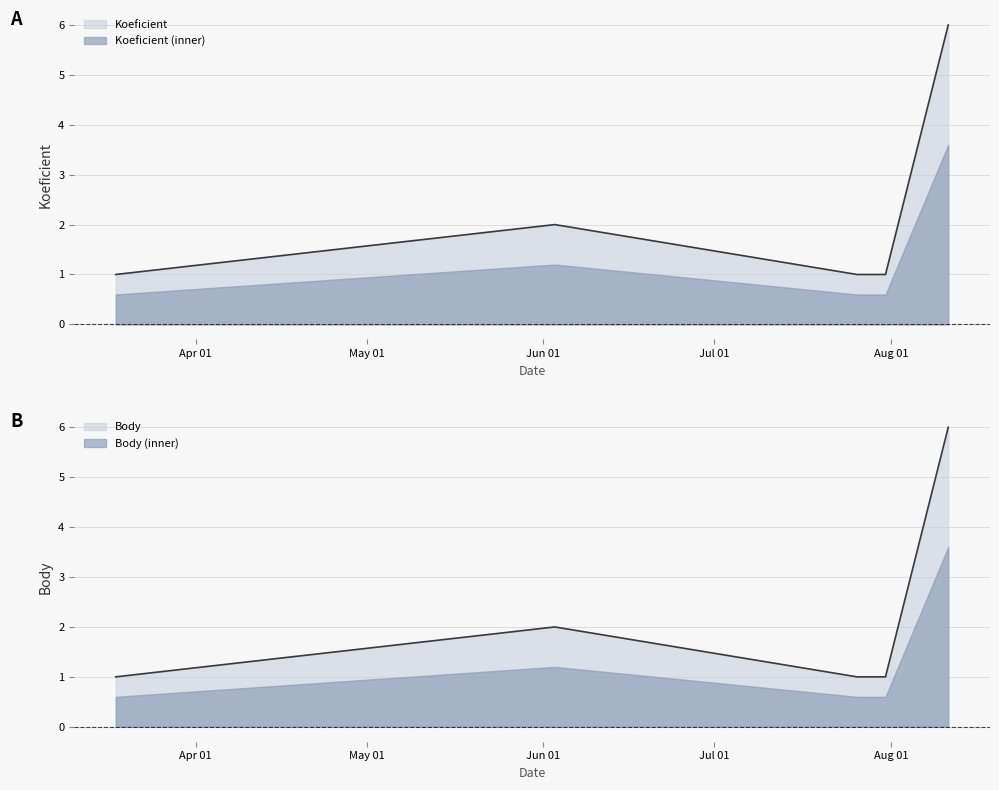

True or false: Koeficient and Body intersect in this chart.

False